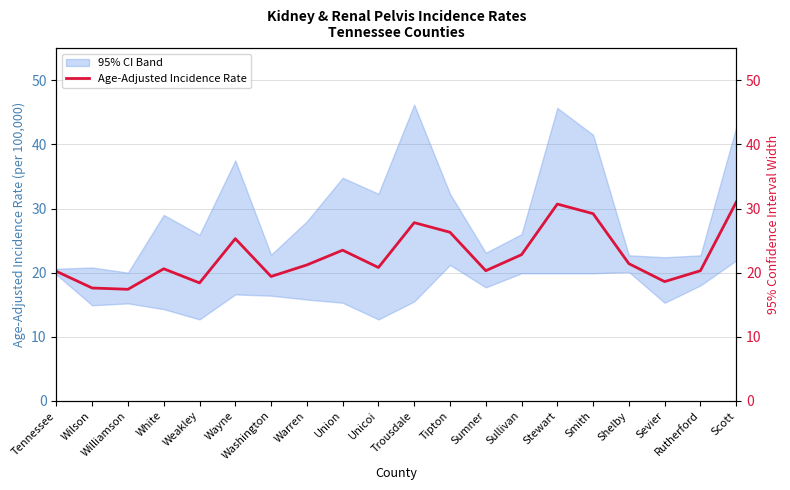

Between Sumner and Trousdale, which is larger?

Trousdale